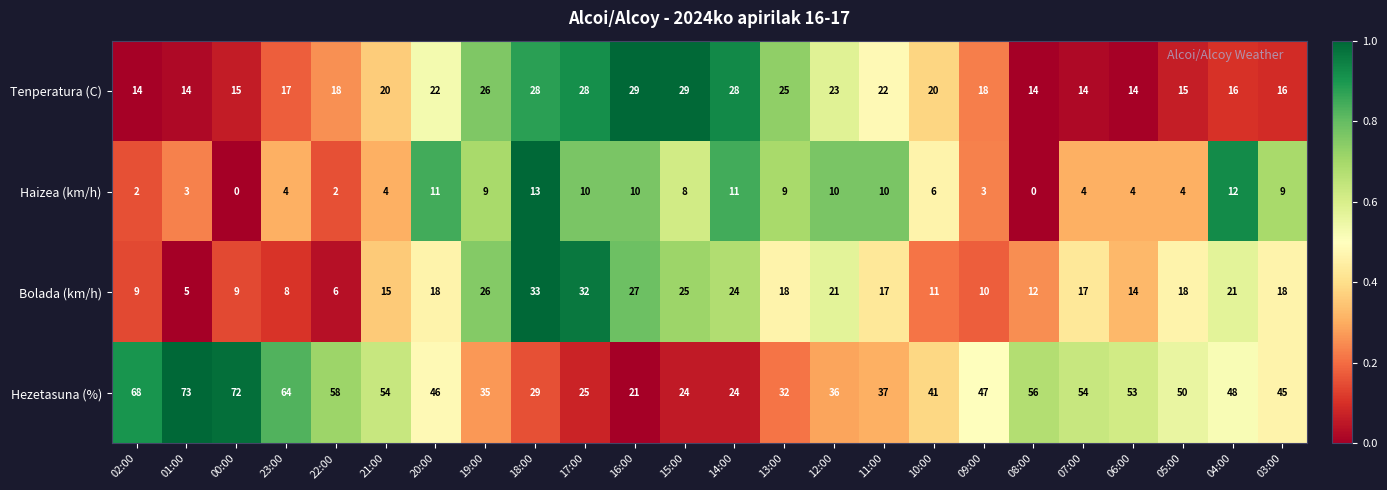

What is the sum of the Tenperatura (C) values at 10:00 and 08:00?

34